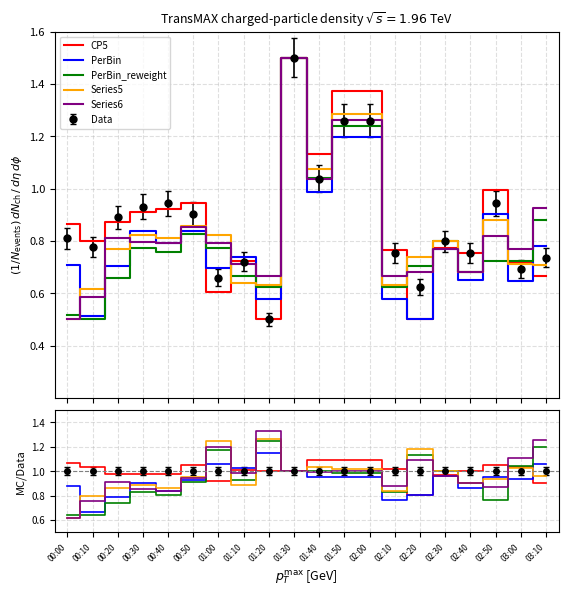

Where is the first local minimum for Series5?

00:40